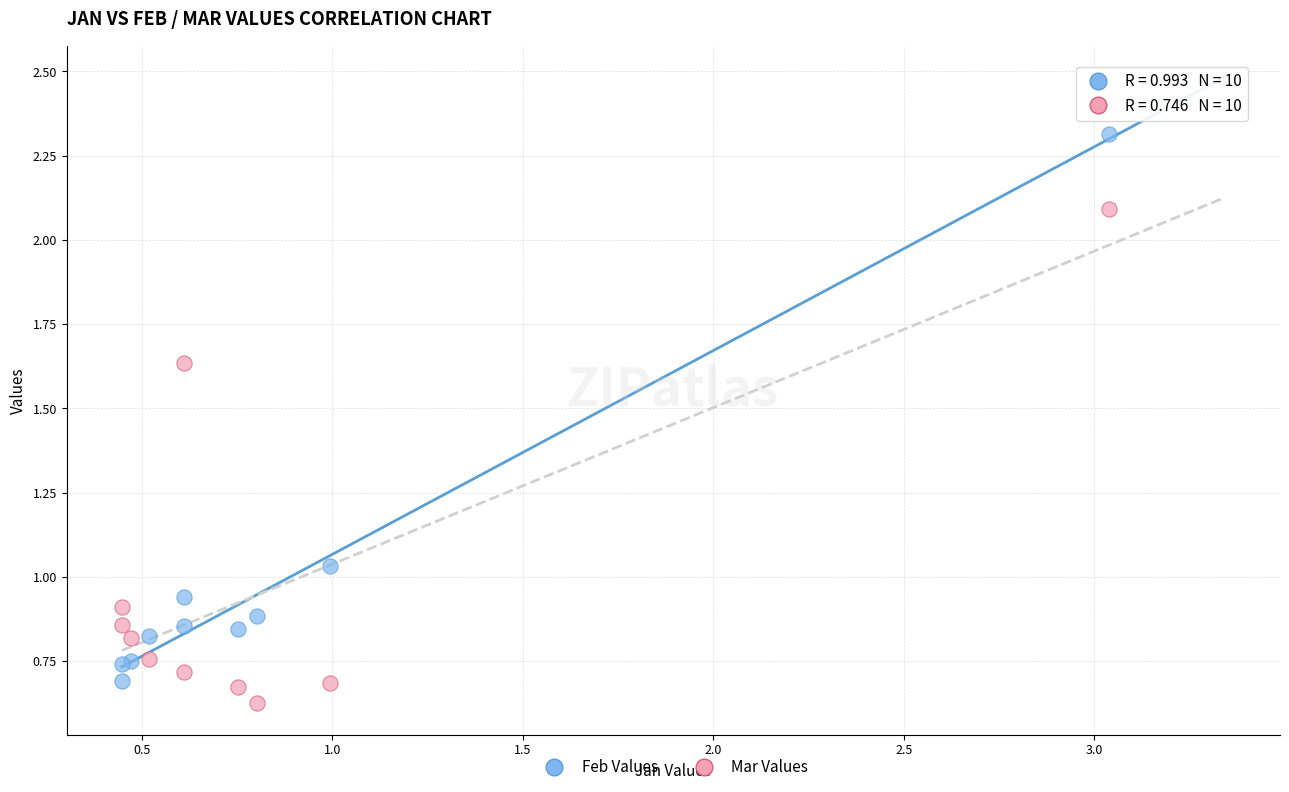

Which series has the largest Y range (max minus min)?

Feb Values